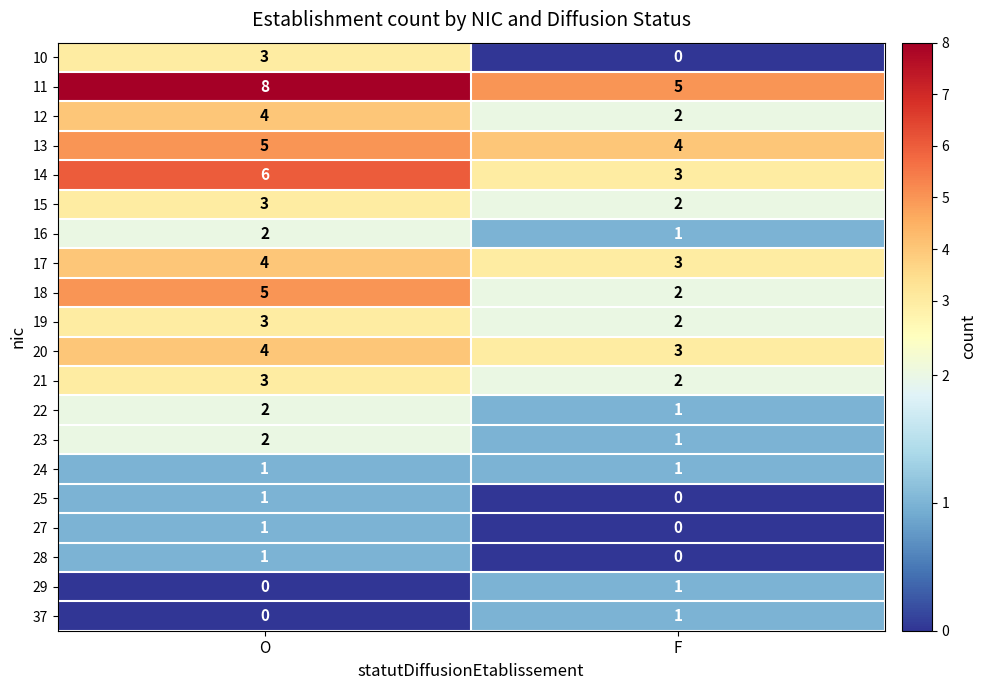

What is the greatest value displayed?

8